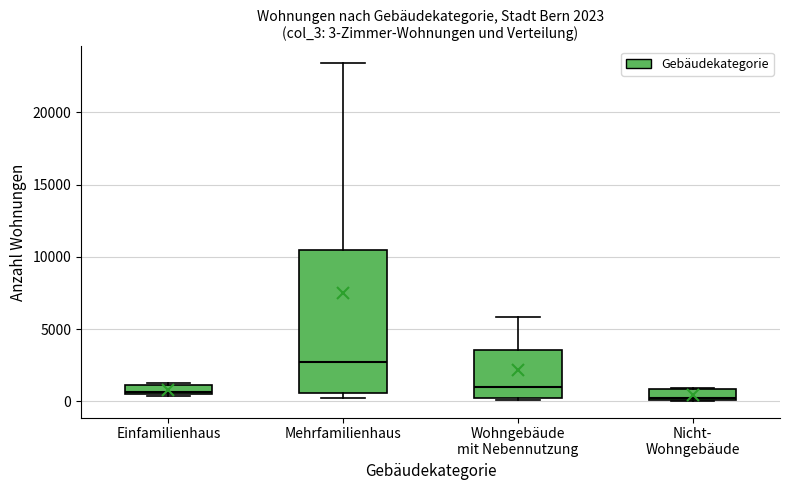

Comparing the boxes themselves (not the whiskers), which one is the tallest?

Mehrfamilienhaus